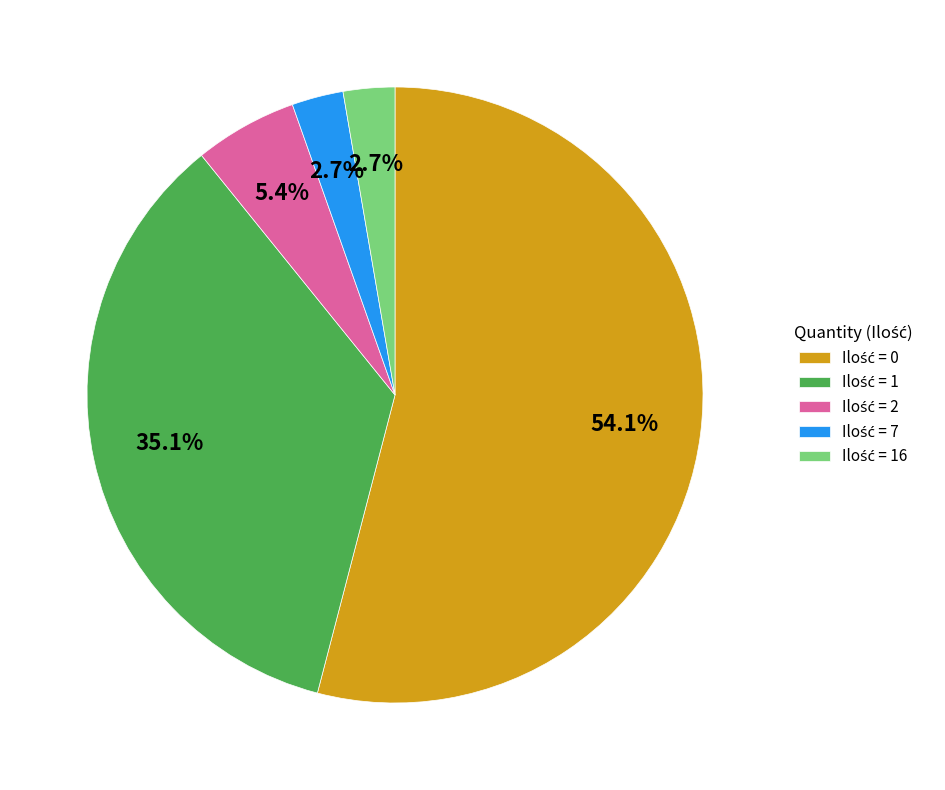

Is there any slice that represents more than half of the pie?

Yes